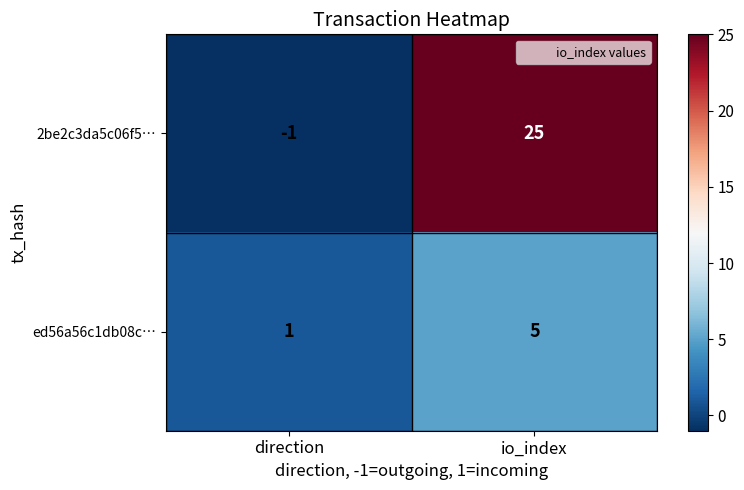

How many negative values does the 2be2c3da5c06f5… series have?

1